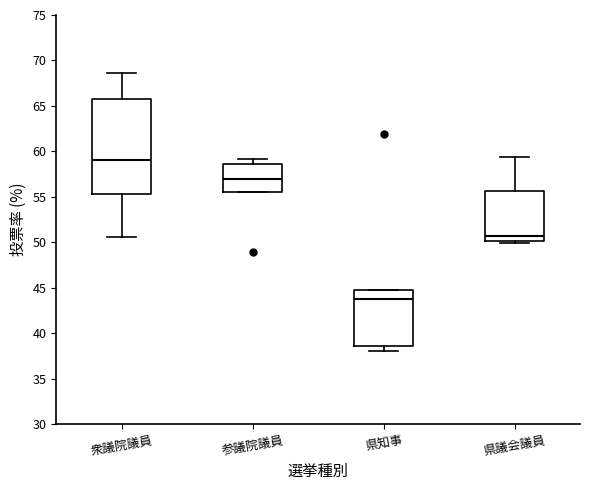

Where is the lower edge of the box for 県議会議員 on the y-axis? The values are not printed on the chart, so give them approximately, as read against the axis.

50.0